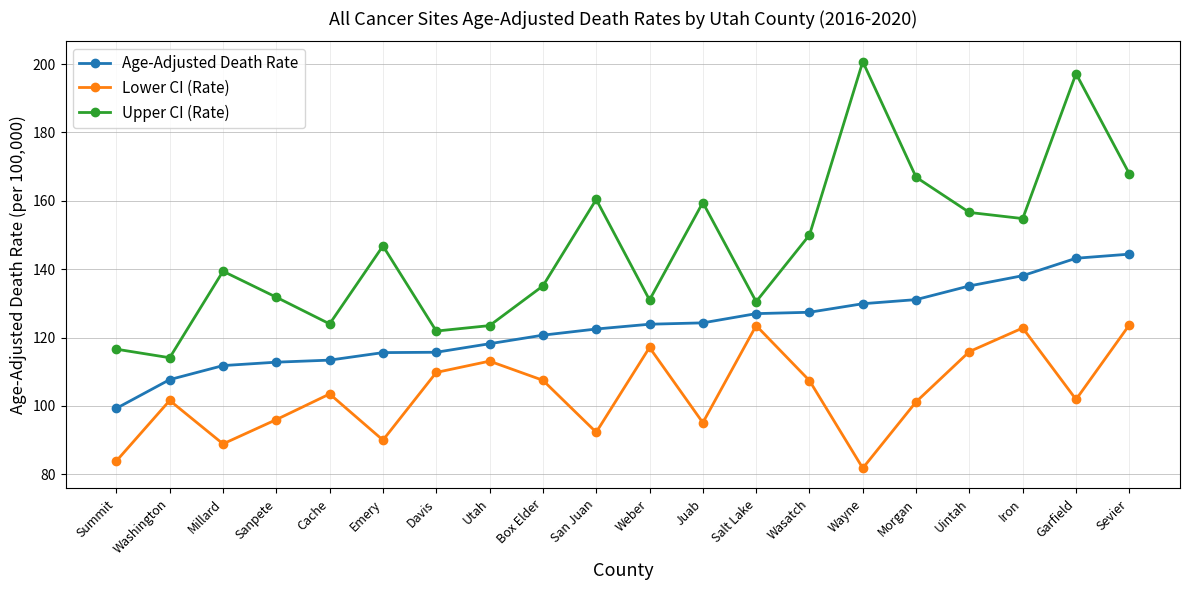

What is the label of the 7th point from the right?

Wasatch